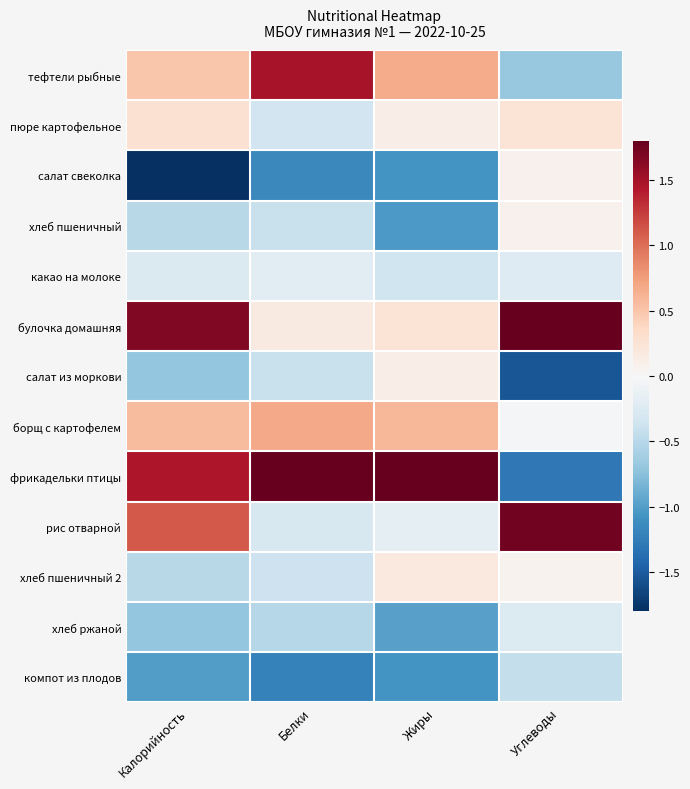

Which has a higher value, Жиры or Белки?

Белки